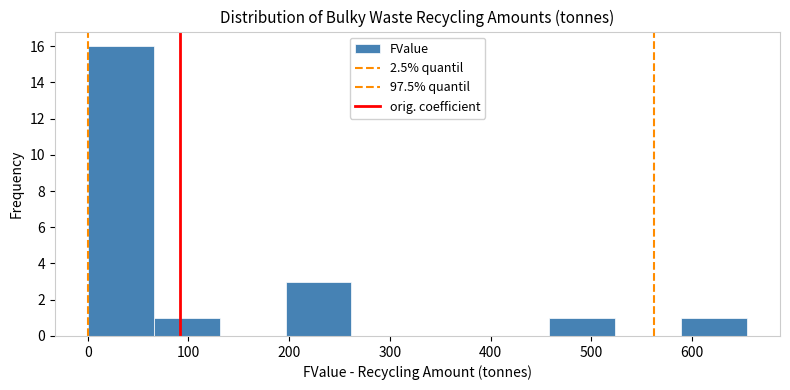

Over which range of the x-axis is the bar tallest?

0 to 70